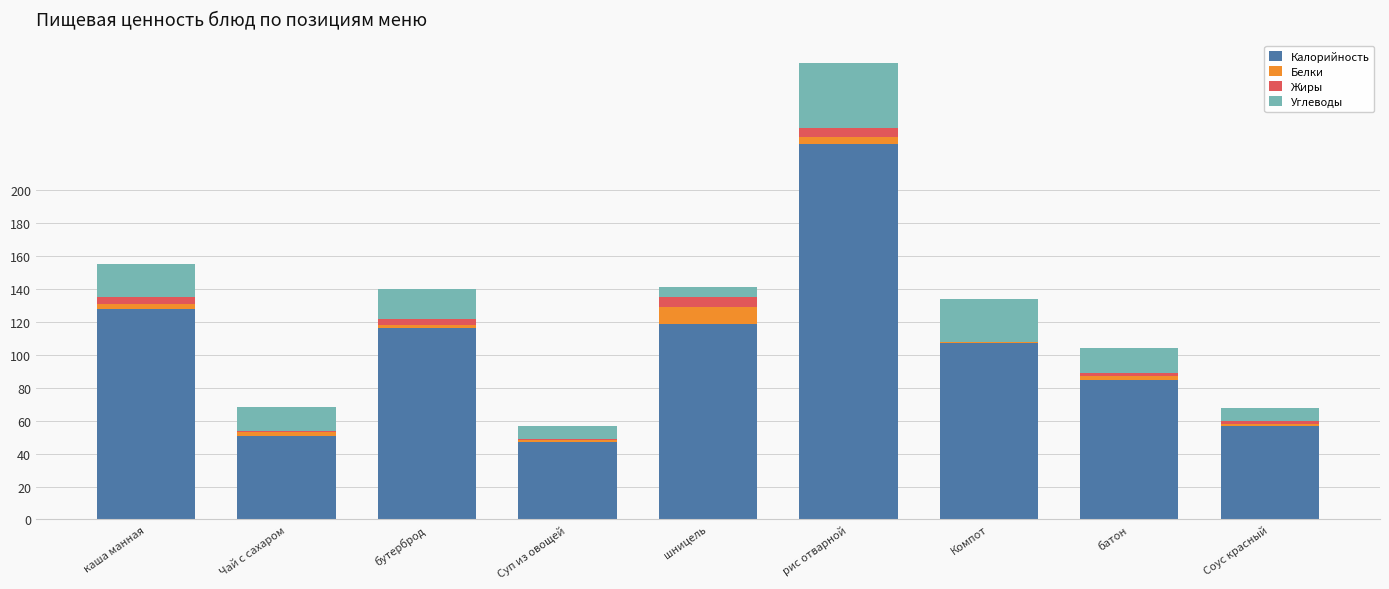

Are the bars grouped side by side (vs. stacked)?

No